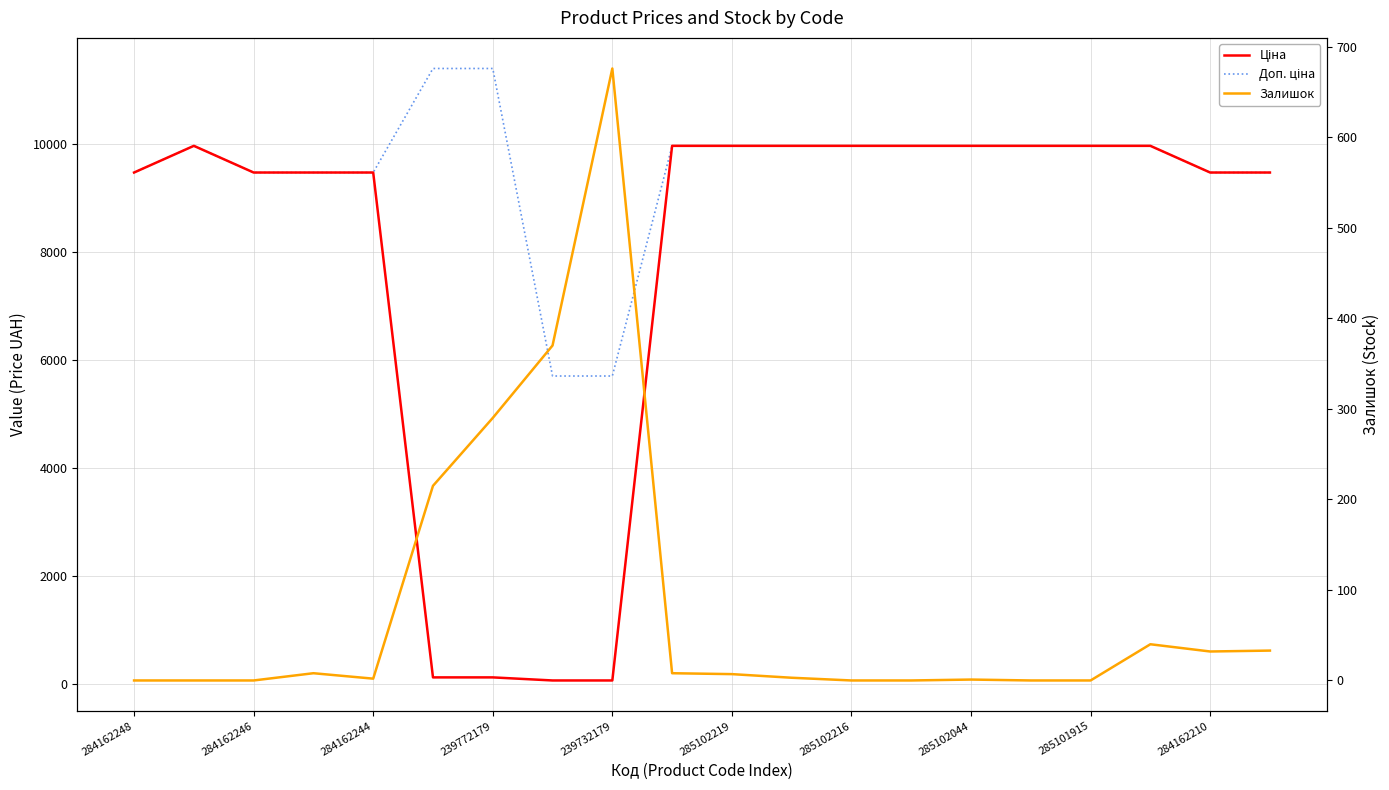

What is the difference between the maximum and minimum values in the Ціна series?

9917.9